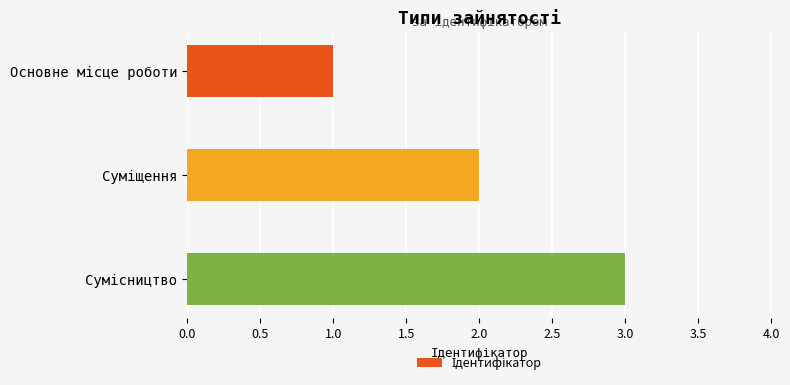

What is the maximum value shown in the chart?

3